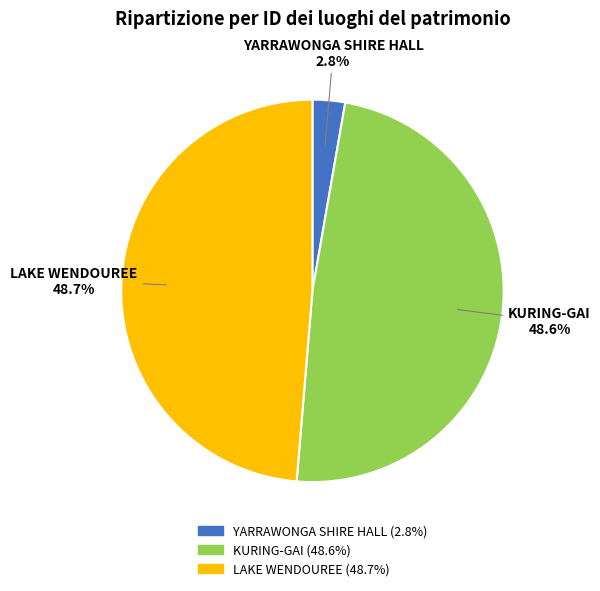

Is there any slice that represents more than half of the pie?

No